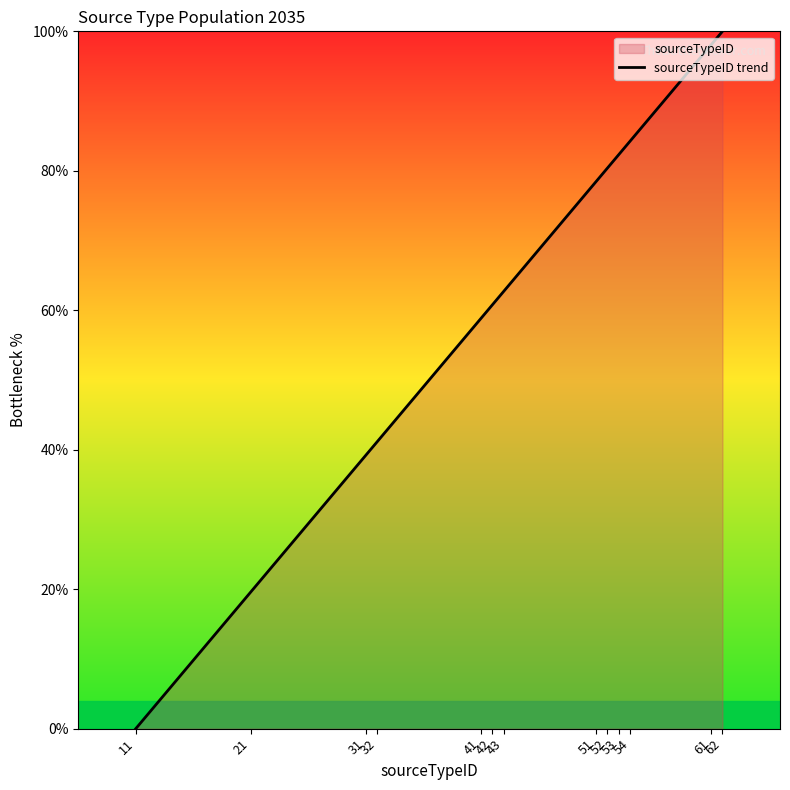

What is the difference between the second highest and minimum values?

98.0